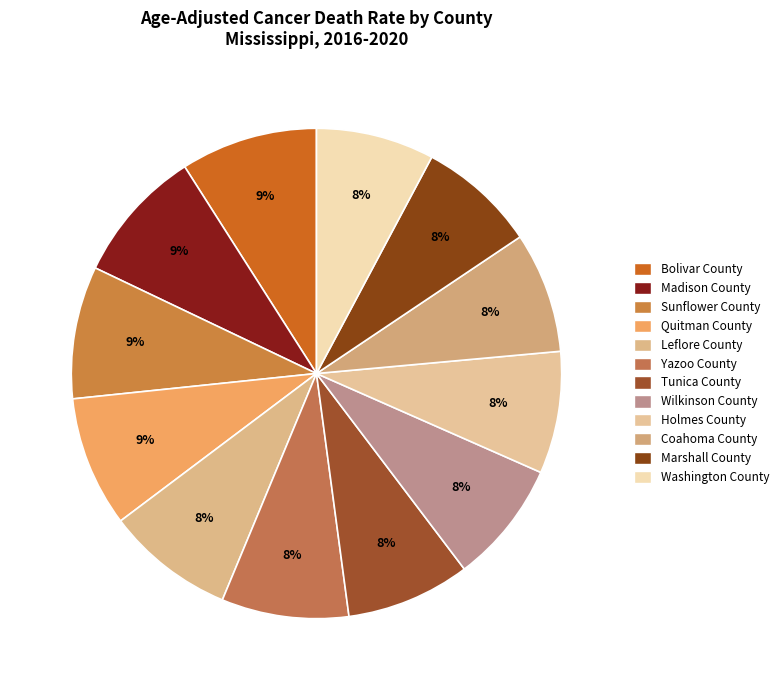

To the nearest percent, what percentage of the pie is Wilkinson County?

8%